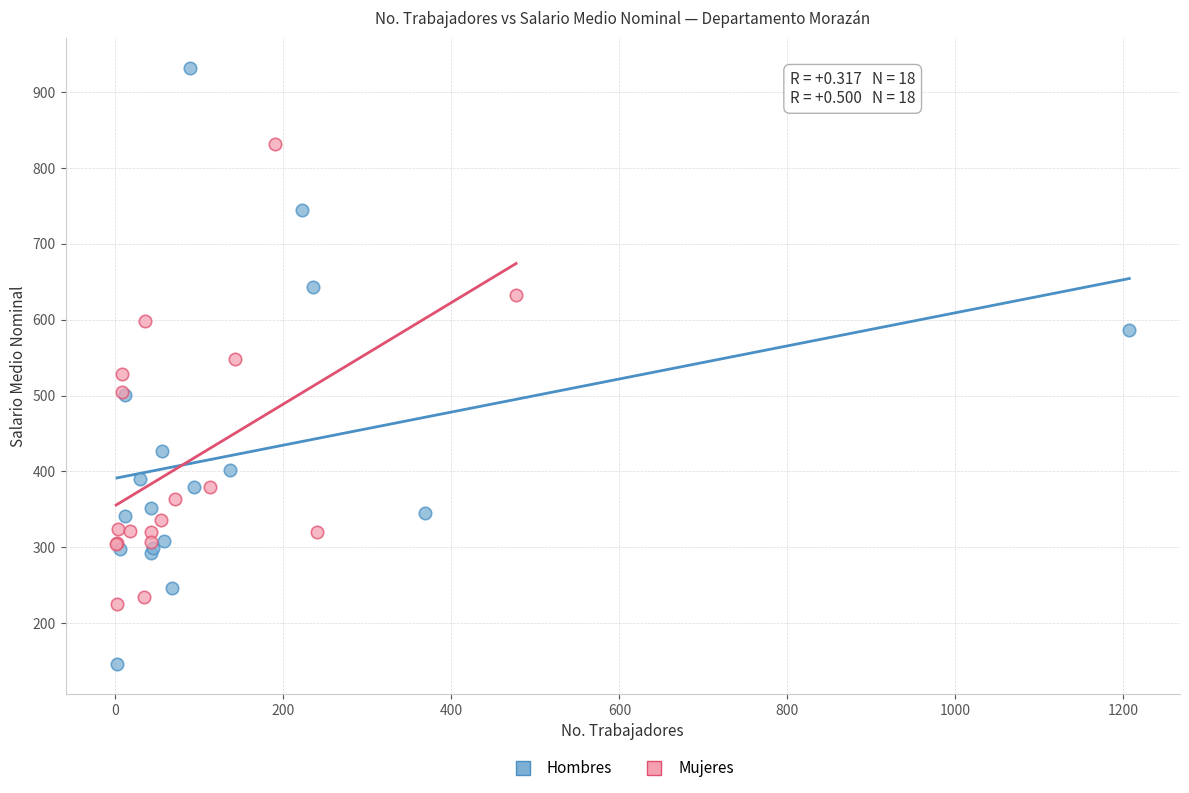

Which series contains the highest Y value?

Hombres